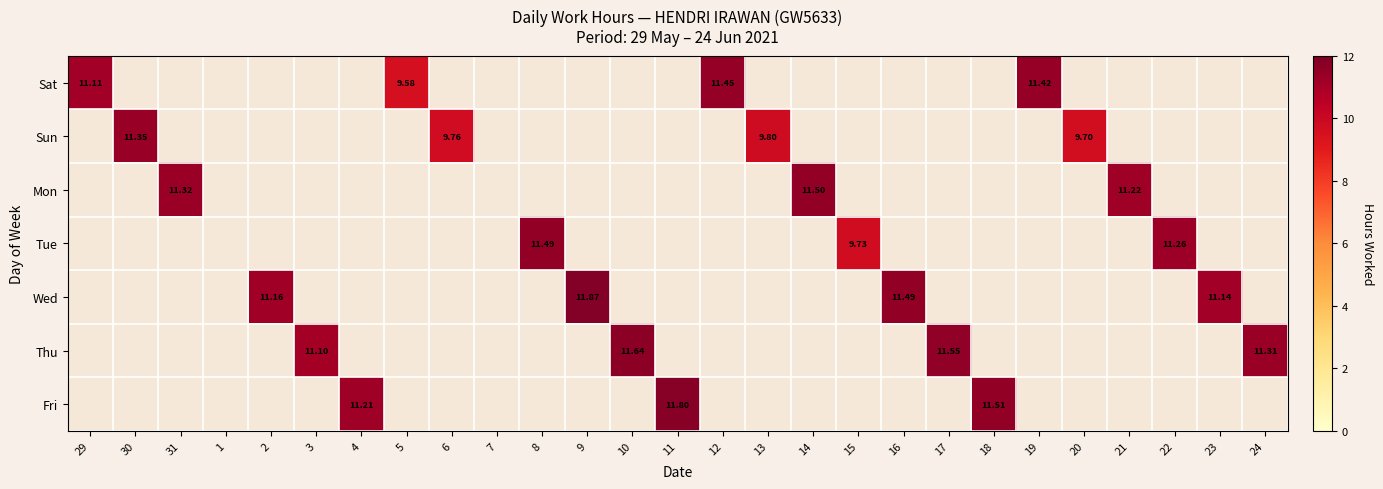

Between 3 and 15, which series saw the biggest shift?

Thu